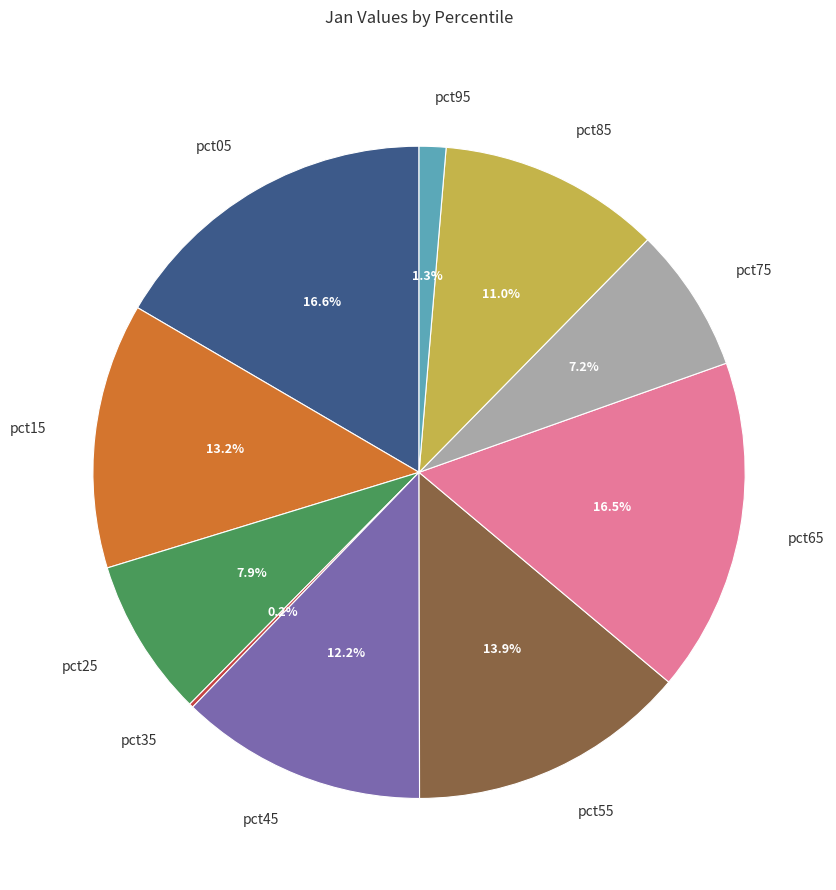

How much of the chart is everything except pct75?

92.8%